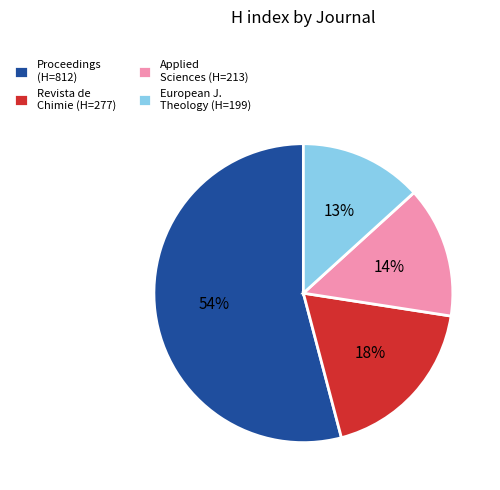

What percentage is the Applied Sciences (H=213) slice, to the nearest percent?

14%